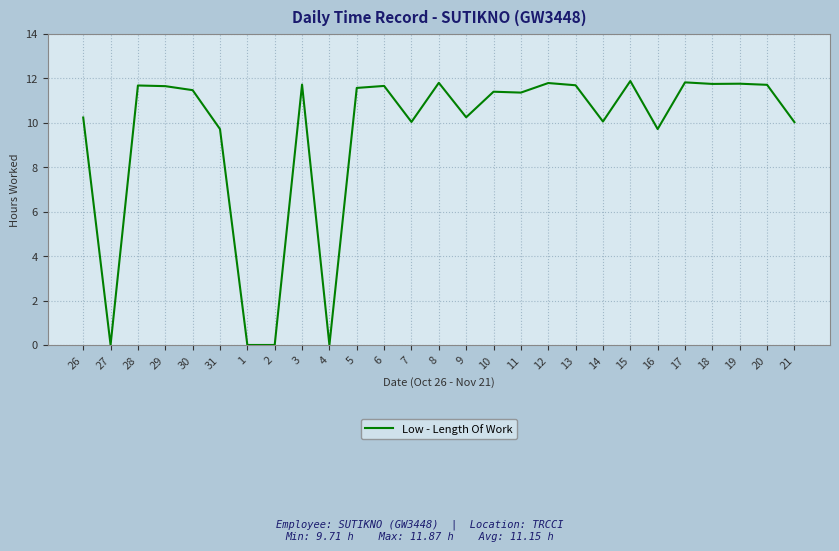

What is the greatest value displayed?

11.9